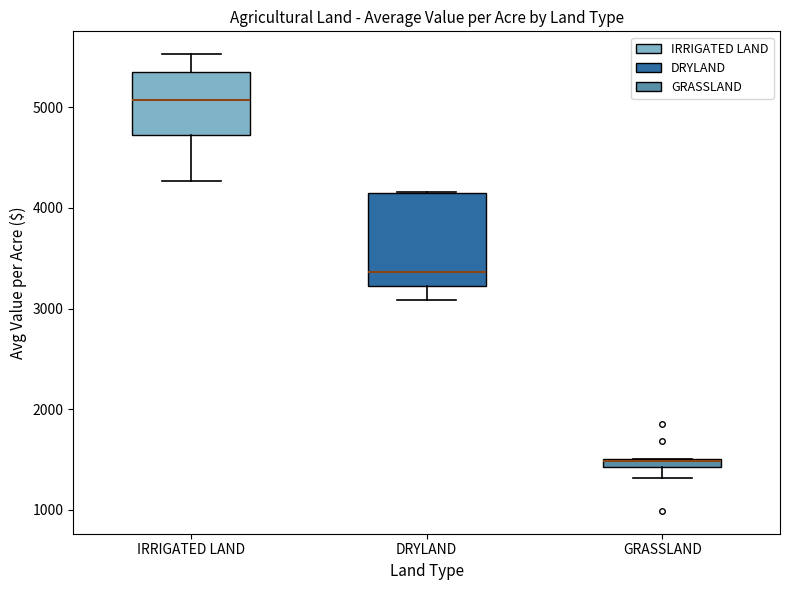

Which box is the tallest, from its lower edge to its upper edge?

DRYLAND